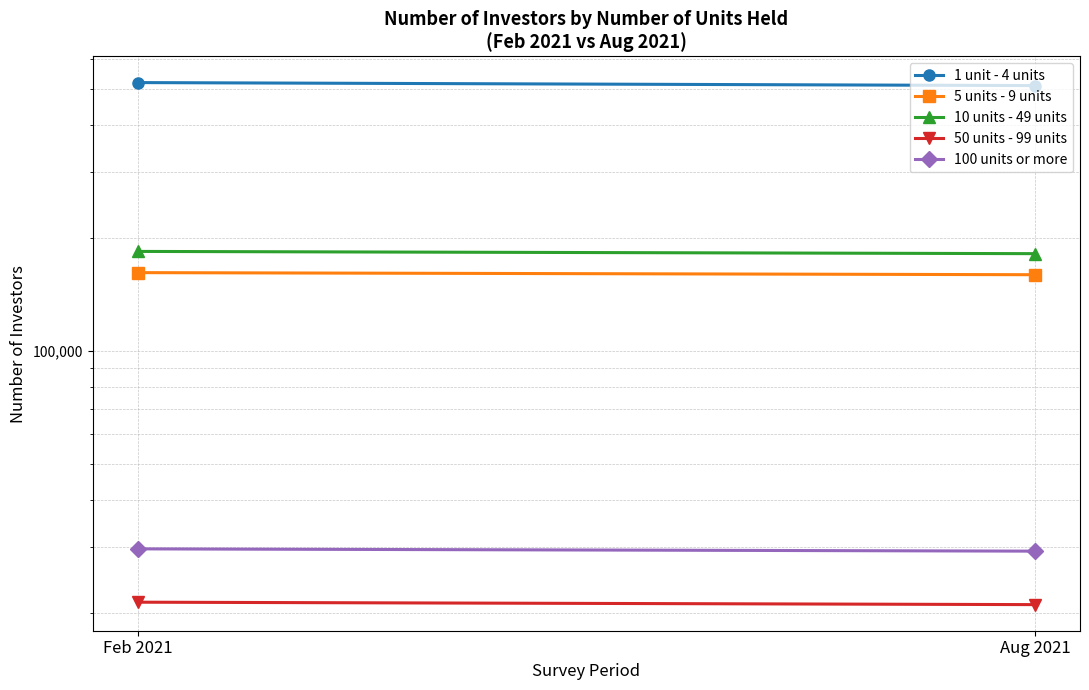

Which series changed the most between Feb 2021 and Aug 2021?

1 unit - 4 units